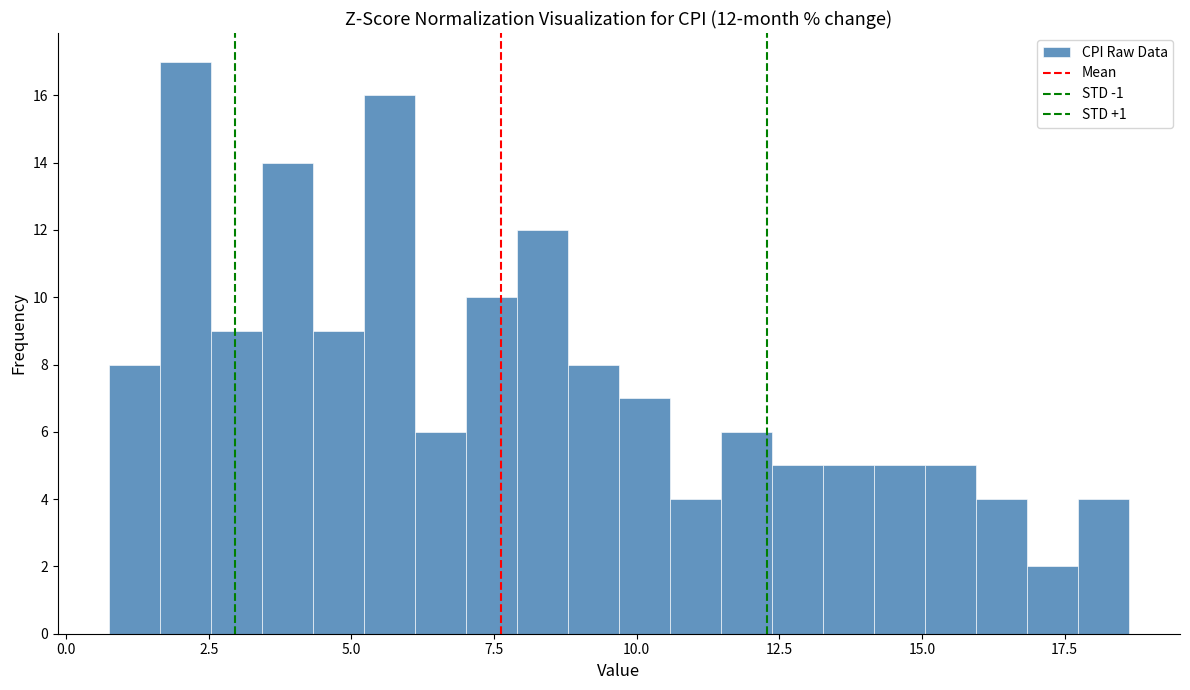

Read against the x-axis, roughly where is the centre of the tallest bar?

2.0